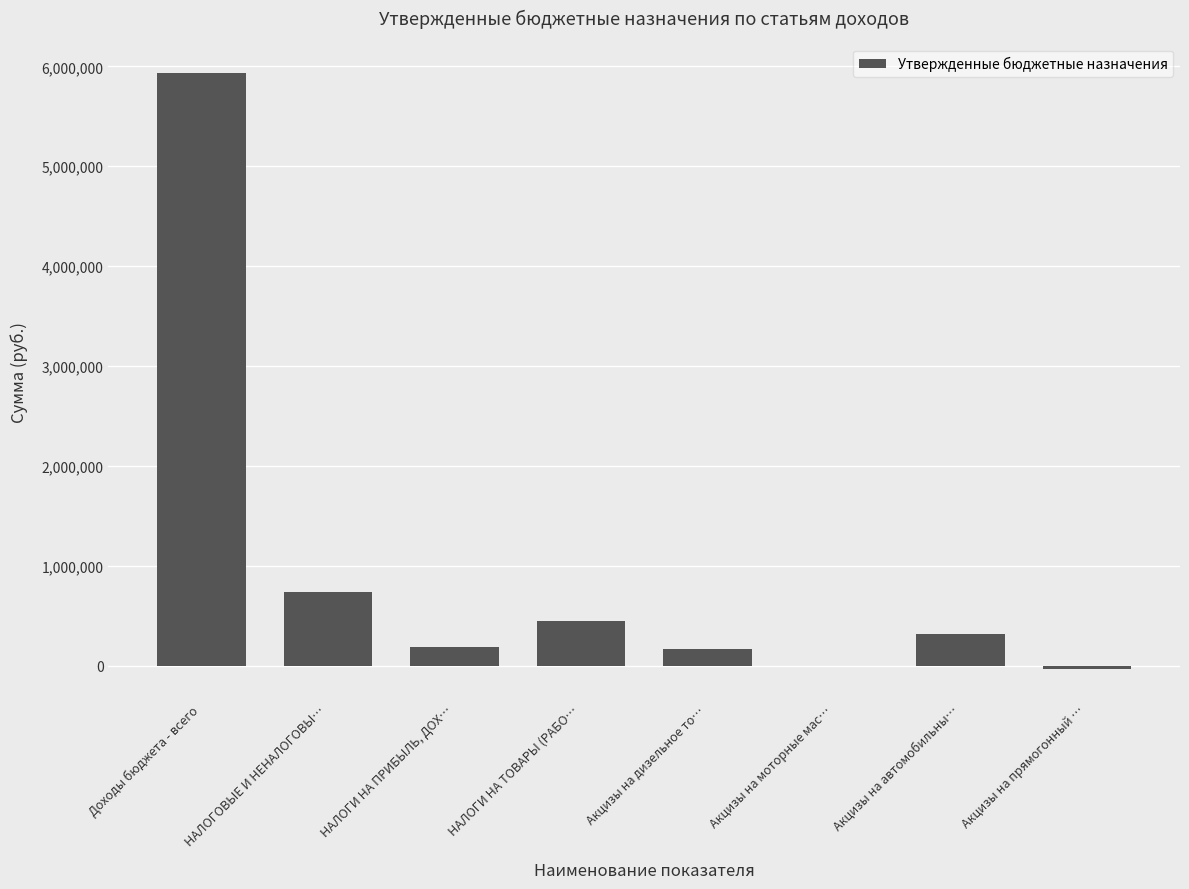

Which label corresponds to the largest value in the chart?

Доходы бюджета - всего